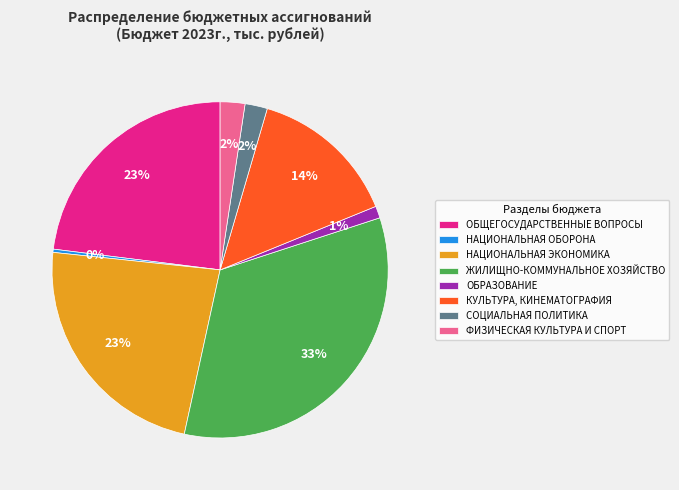

True or false: ОБРАЗОВАНИЕ accounts for 1% of the total.

True